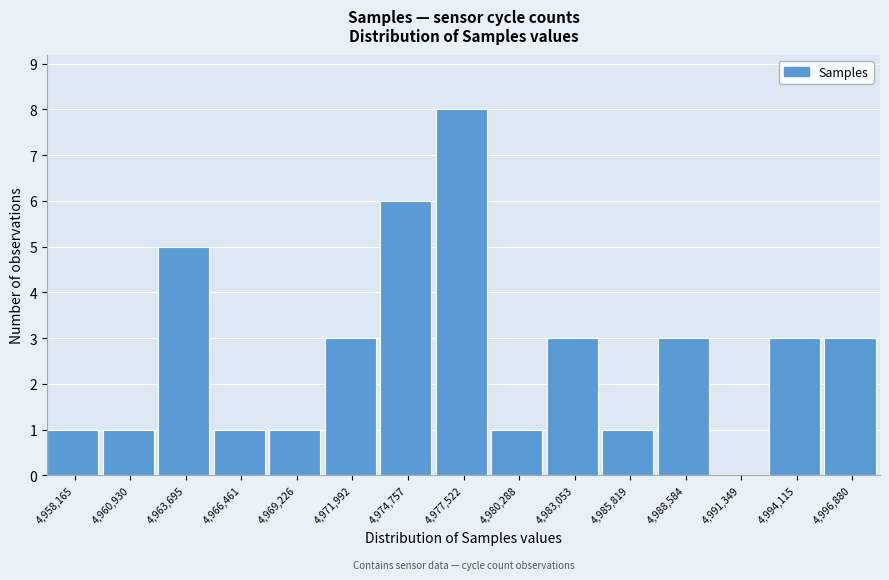

Reading left to right, what are all the values shown in this chart?

4,958,165=1	4,960,930=1	4,963,695=5	4,966,461=1	4,969,226=1	4,971,992=3	4,974,757=6	4,977,522=8	4,980,288=1	4,983,053=3	4,985,819=1	4,988,584=3	4,991,349=0	4,994,115=3	4,996,880=3